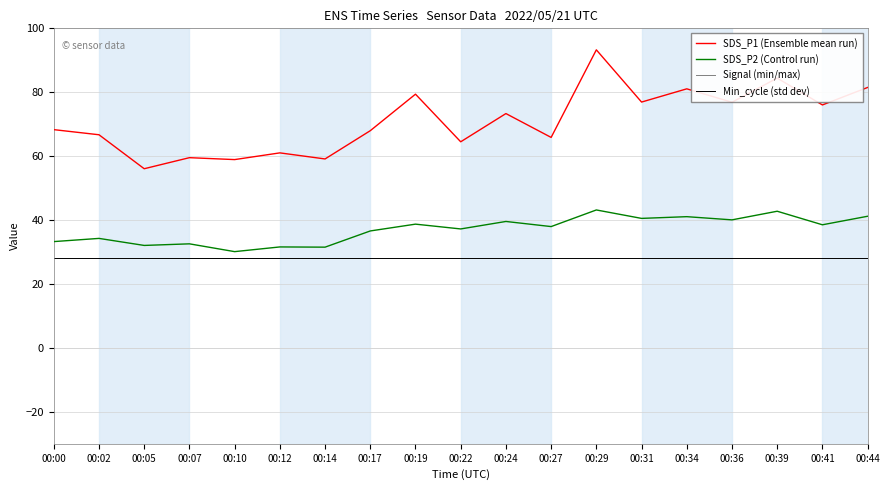

What is the value of the SDS_P1 (Ensemble mean run) point at the 5th from the left?

58.9